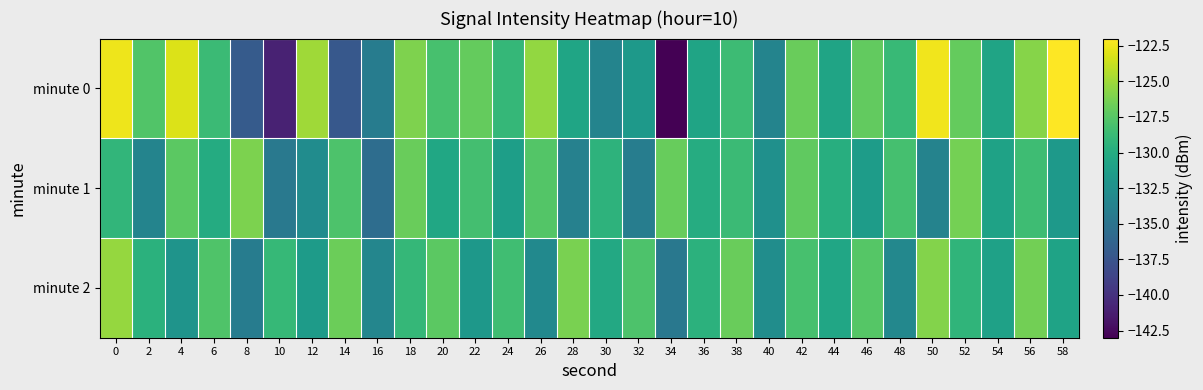

List the series in order of their overall mean, lowest first.

minute 1, minute 2, minute 0